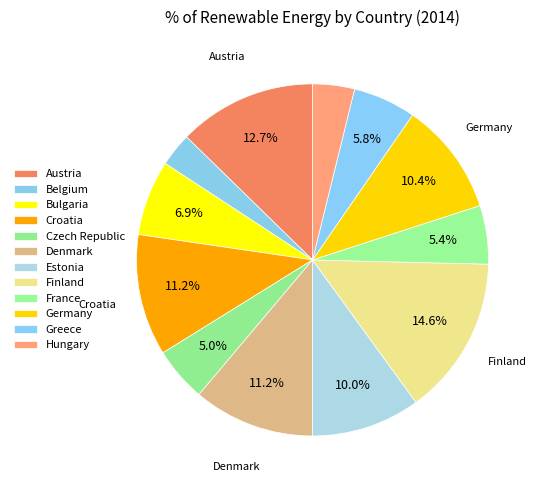

Which has a higher value, Denmark or Czech Republic?

Denmark